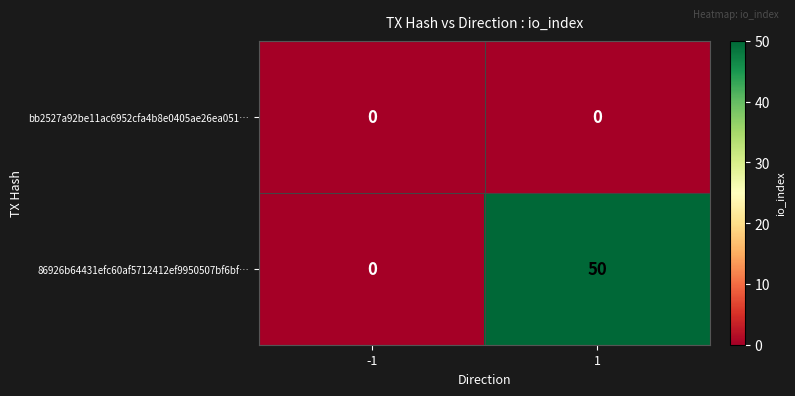

What is the maximum value shown in the chart?

50